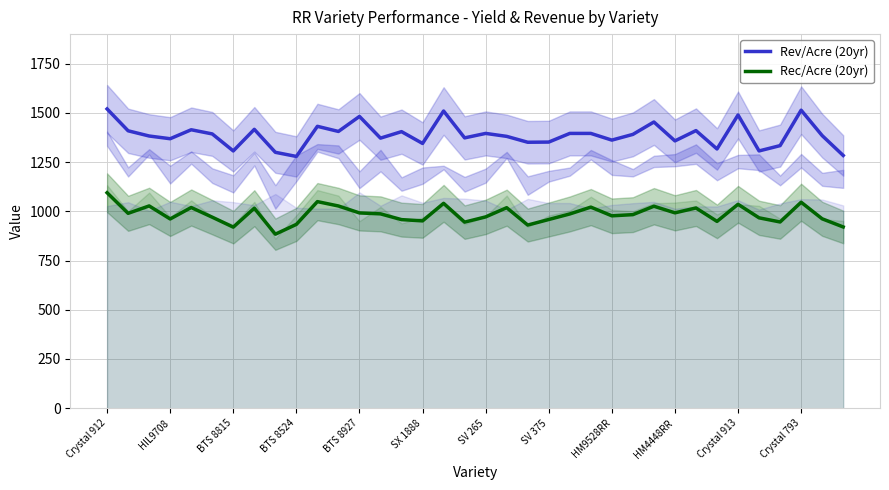

The value of Rec/Acre (20yr) at SV 375 is 958.6. True or false?

True